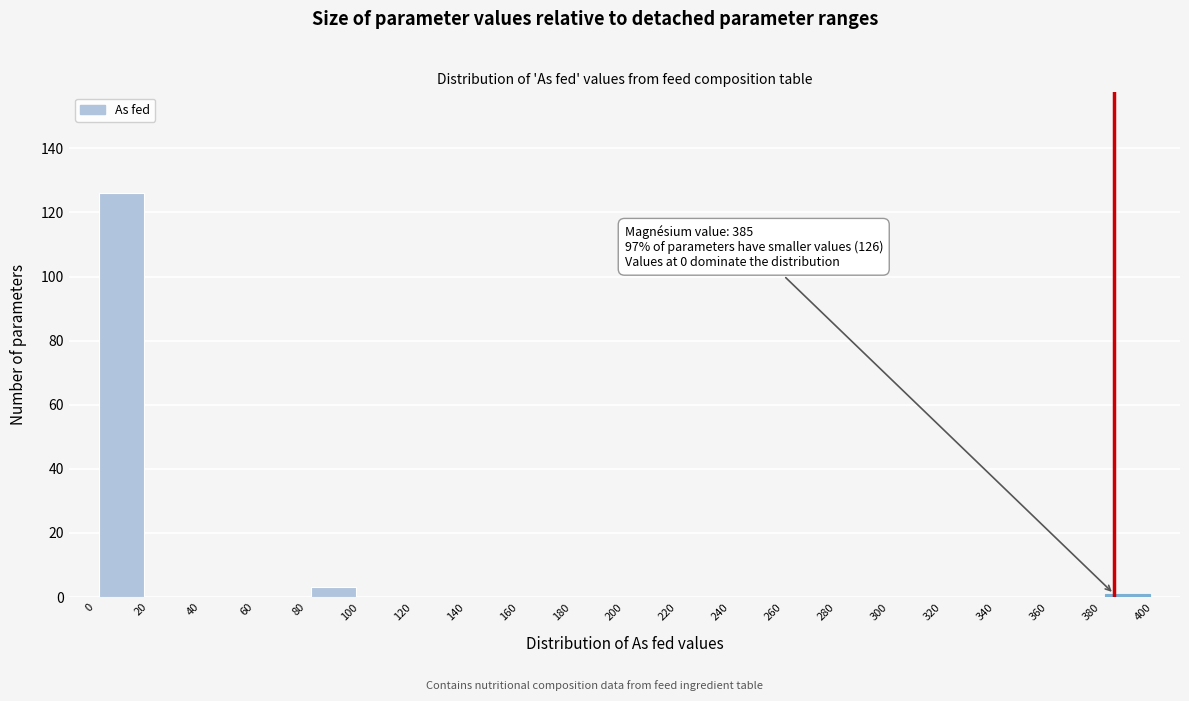

Over which range of the x-axis is the bar tallest?

0 to 20